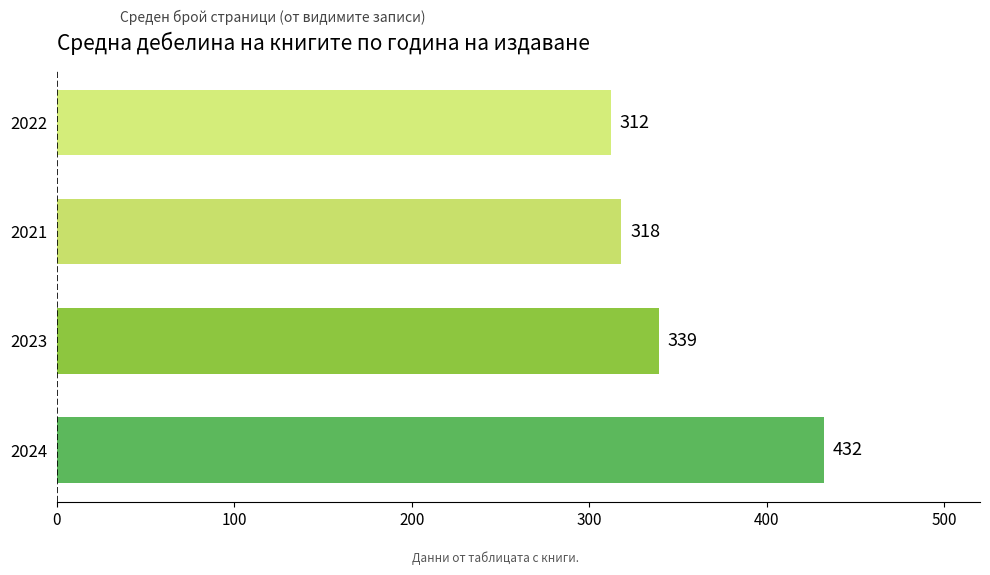

The value at 2021 is 517. True or false?

False